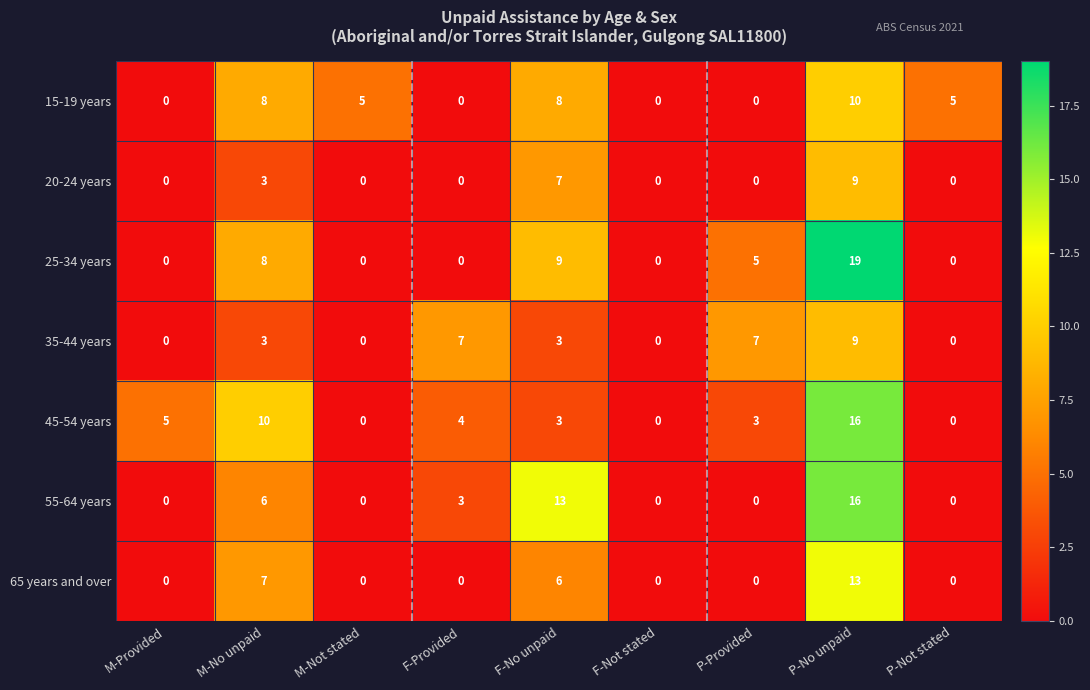

What is the sum of all 25-34 years values?

41